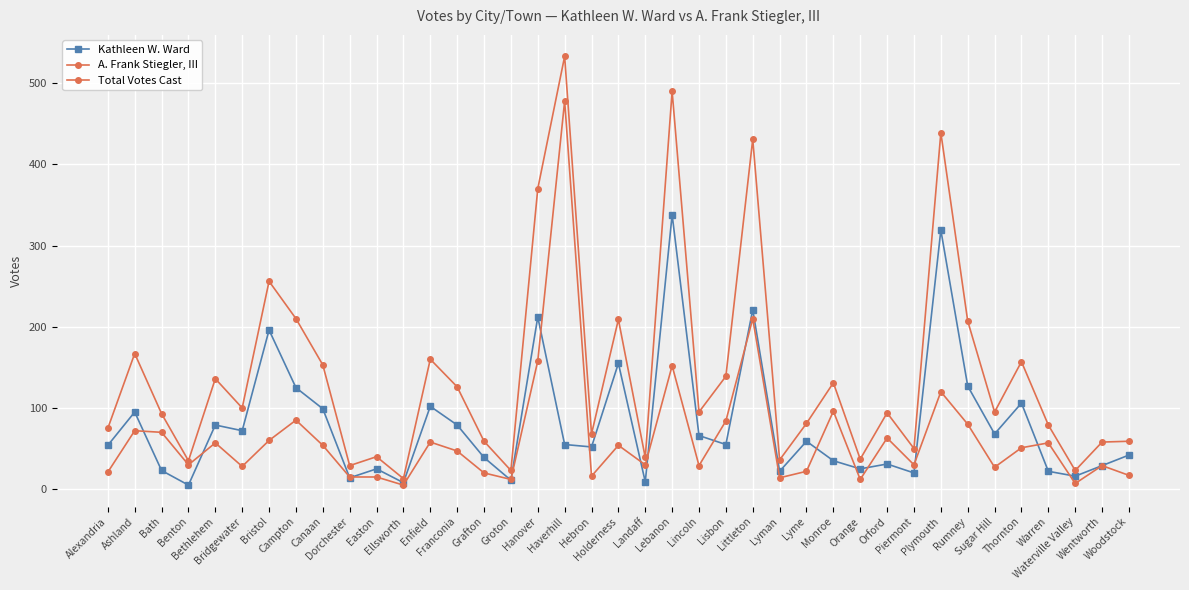

In A. Frank Stiegler, III, how many points are lower than both neighbors (excluding endpoints)?

12